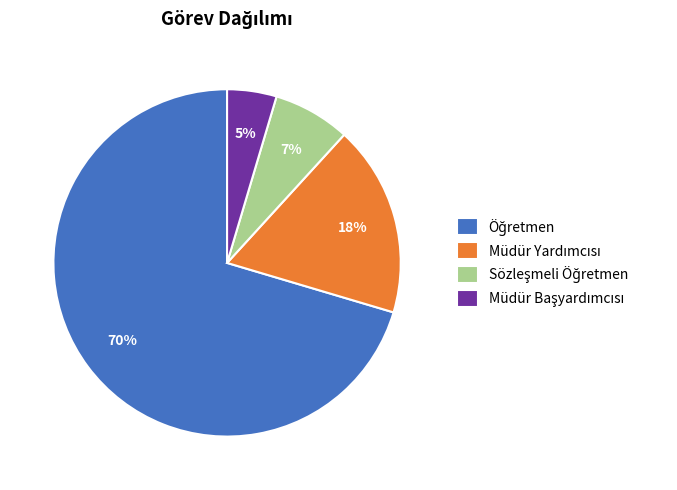

To the nearest percent, what is the average slice percentage?

25%